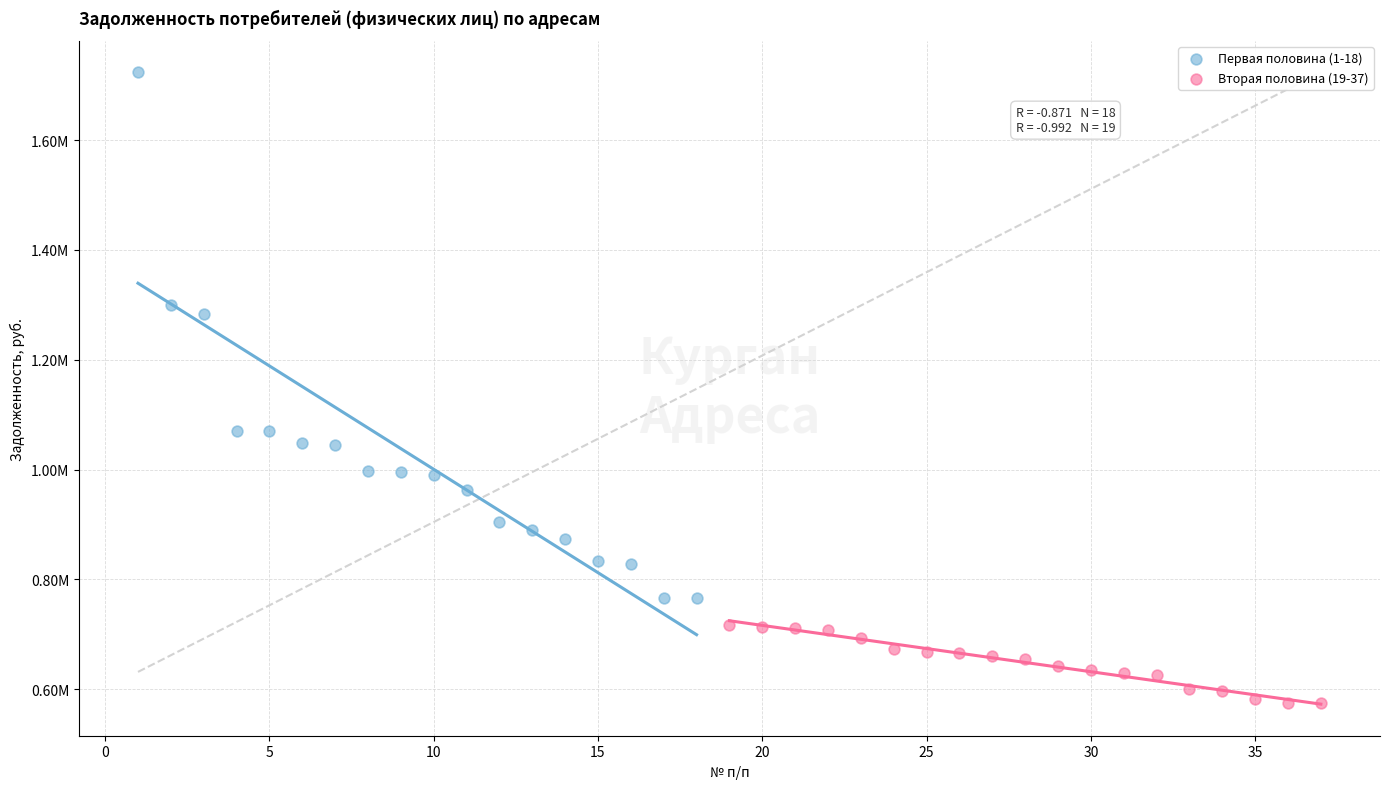

Which series has the widest spread of Y values?

Первая половина (1-18)